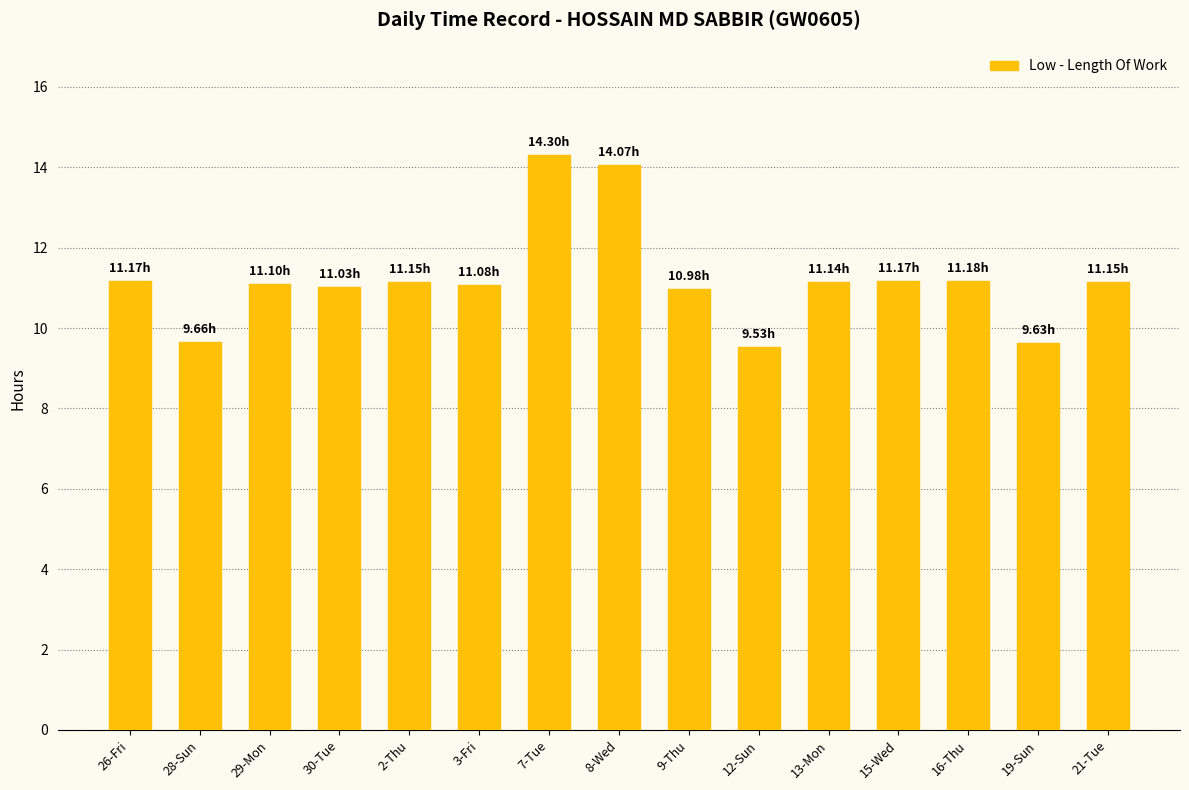

What is the smallest value displayed?

9.5